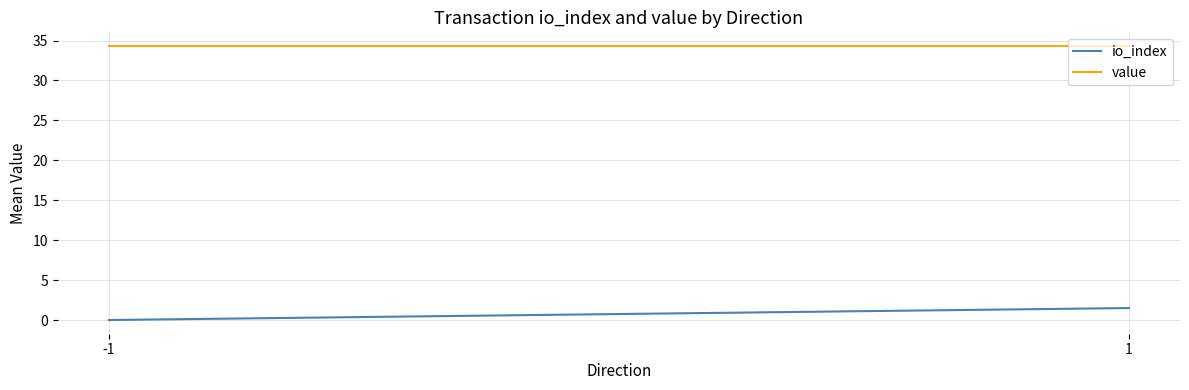

Reading left to right, what are all the values shown in this chart?

io_index: -1=0.0	1=1.5
value: -1=34.3	1=34.3